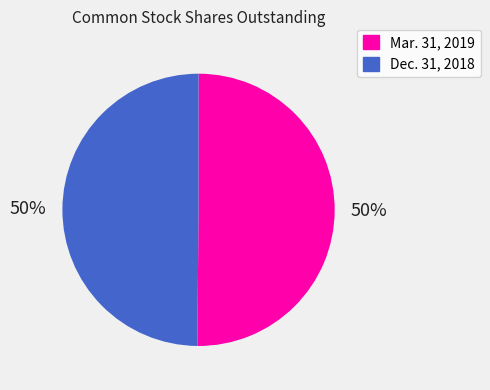

True or false: Dec. 31, 2018 accounts for 50% of the total.

True